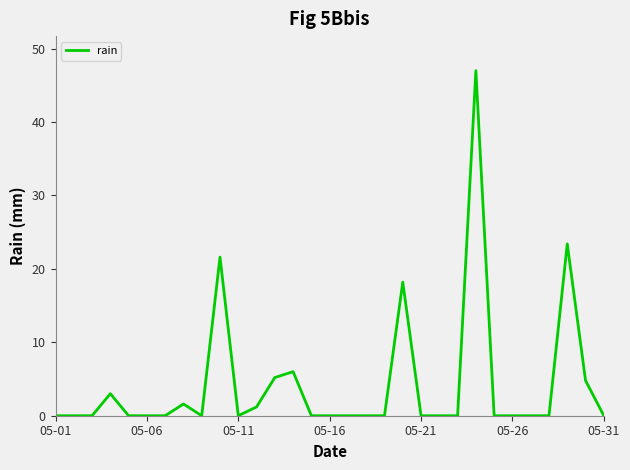

True or false: there are more than 2 points higher than both neighbors.

True